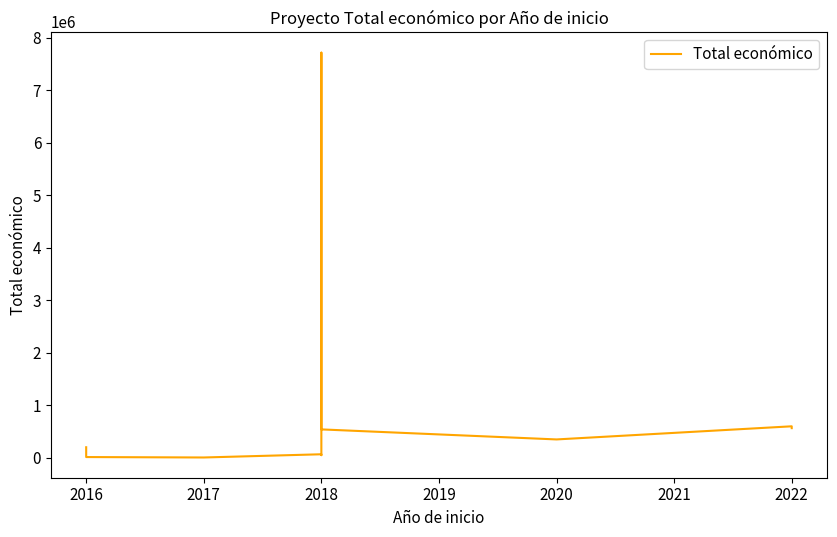

Reading left to right, extract all data points from this chart.

199997	13090	5000	5000	66125	49342	7717171	540000	348843	599022	563721